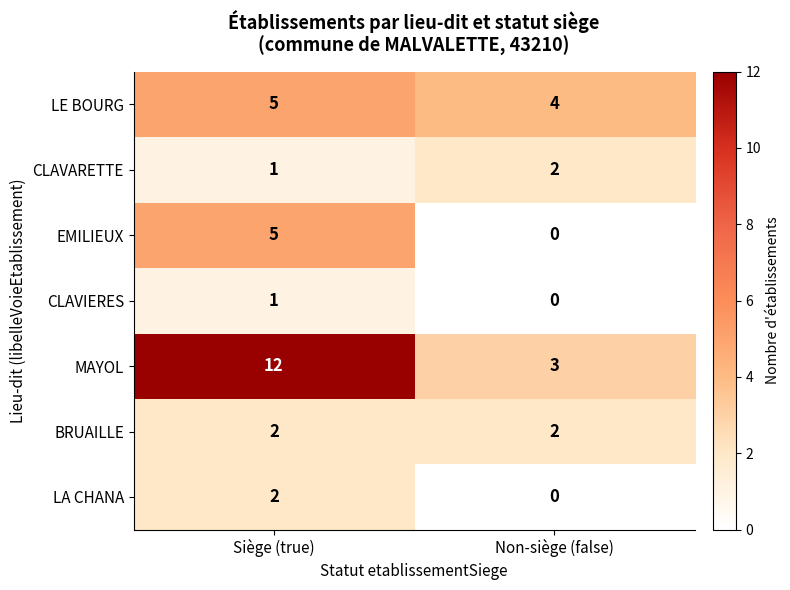

What is the sum of all CLAVARETTE values?

3